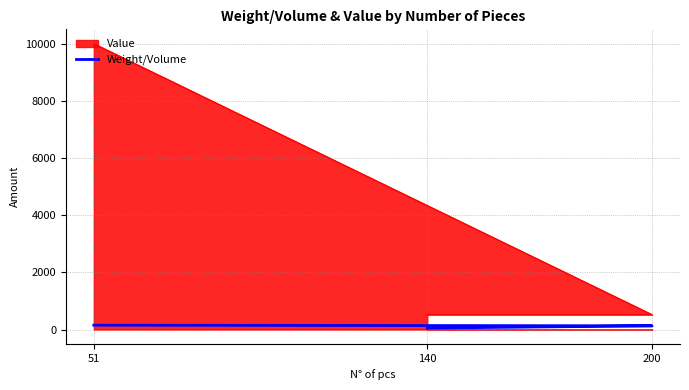

Reading left to right, what are all the values shown in this chart?

50	130	152